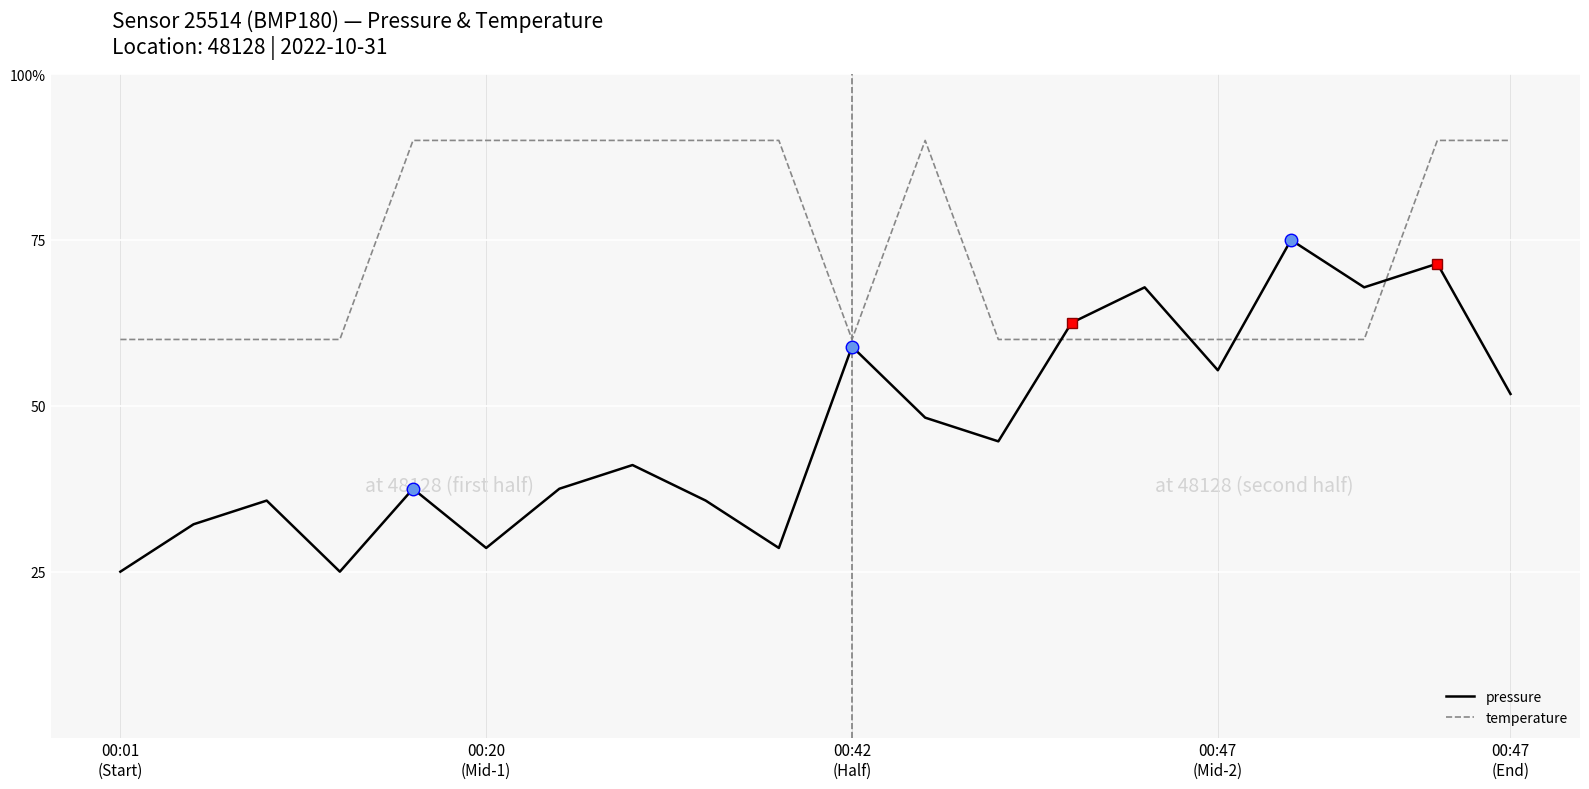

What are all the series names shown in the legend?

pressure, temperature